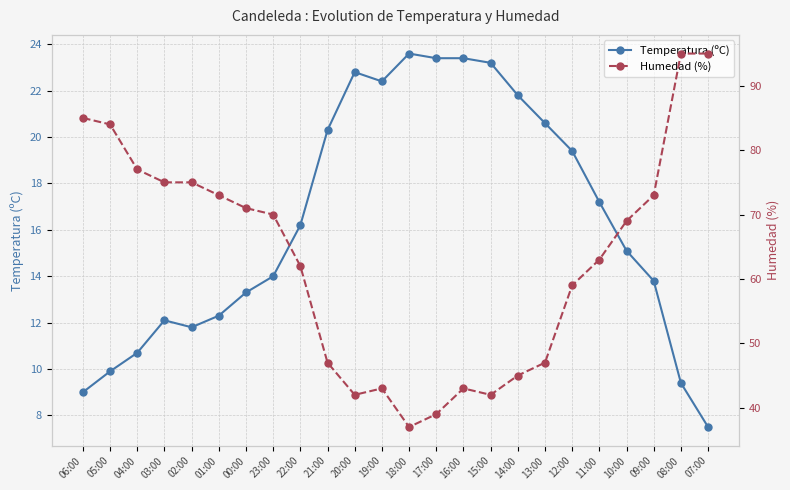

True or false: Temperatura (ºC) has more than 2 points higher than both neighbors.

True